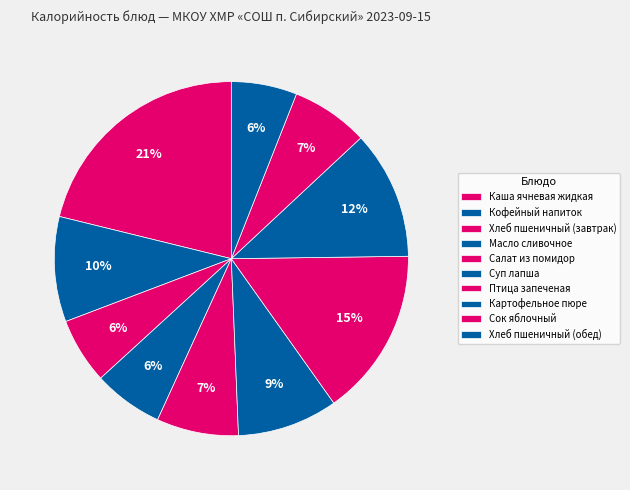

Count the number of slices in the pie.

10